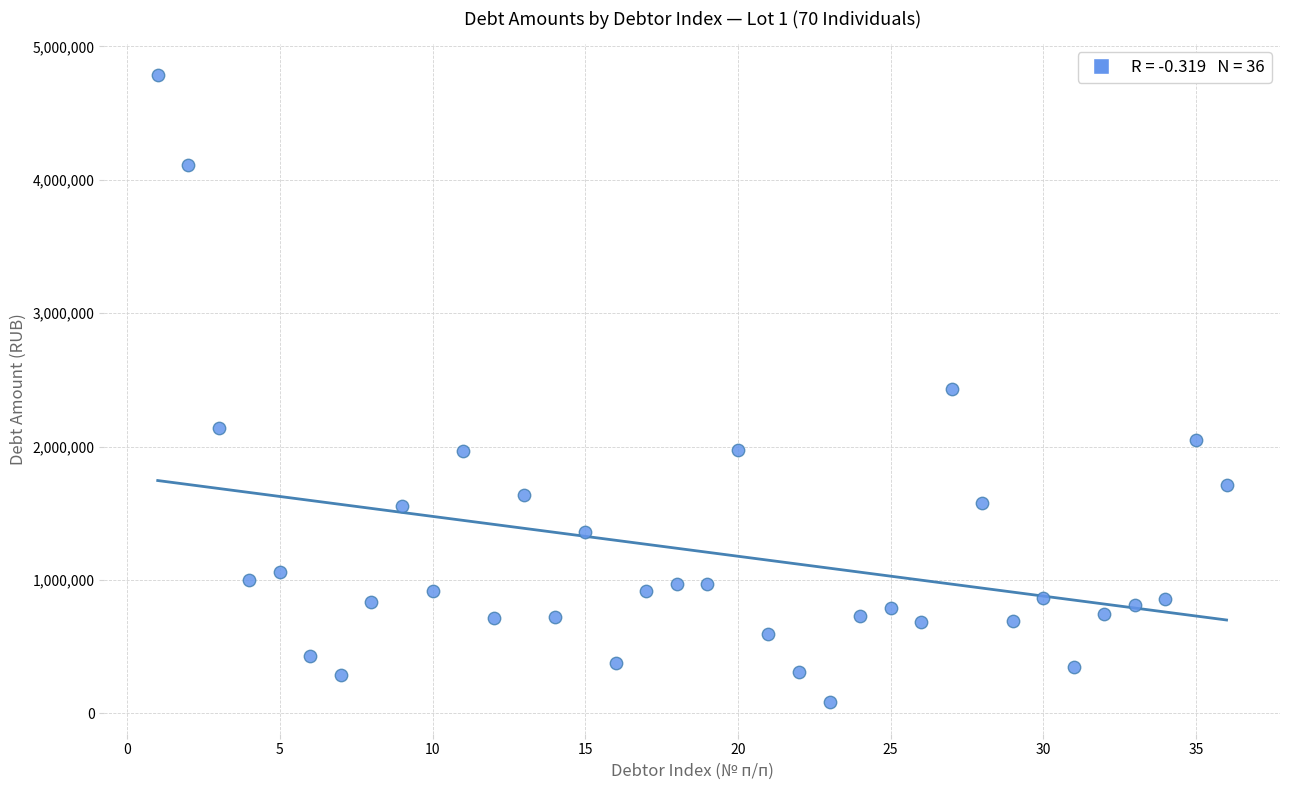

What is the range of Y values (max minus min)?

4698785.9